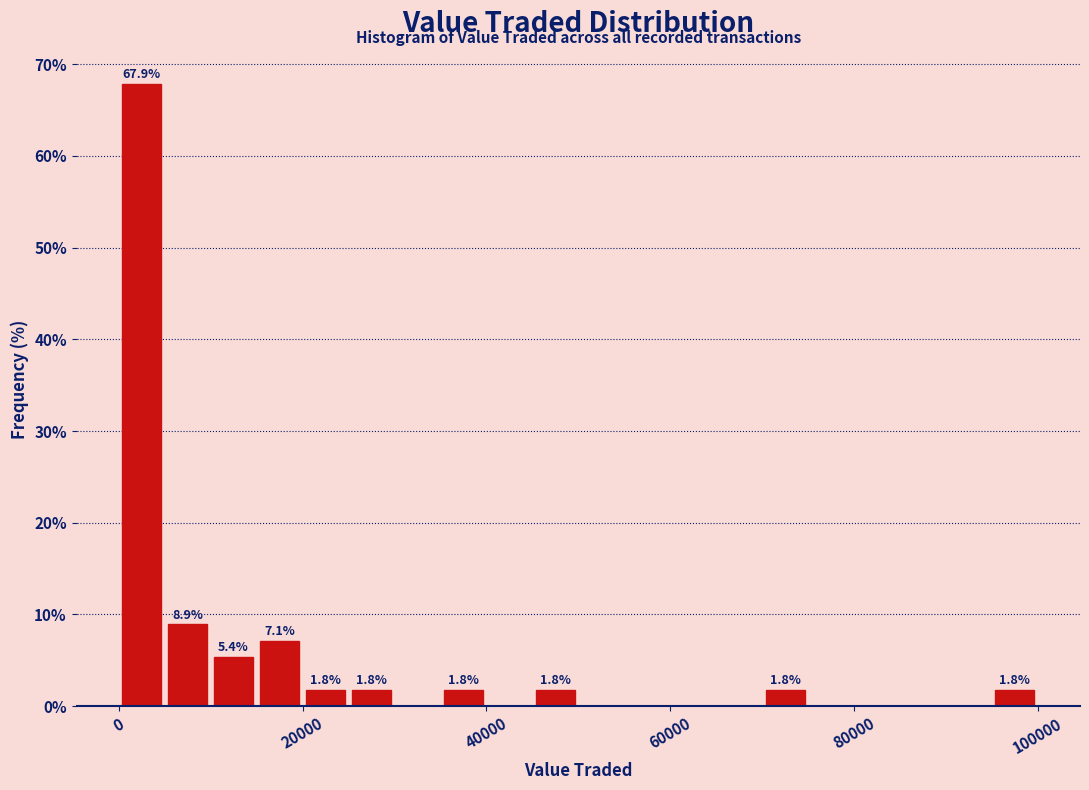

Around what value on the x-axis is the tallest bar? Give the approximate position of its centre, as read against the axis.

2000